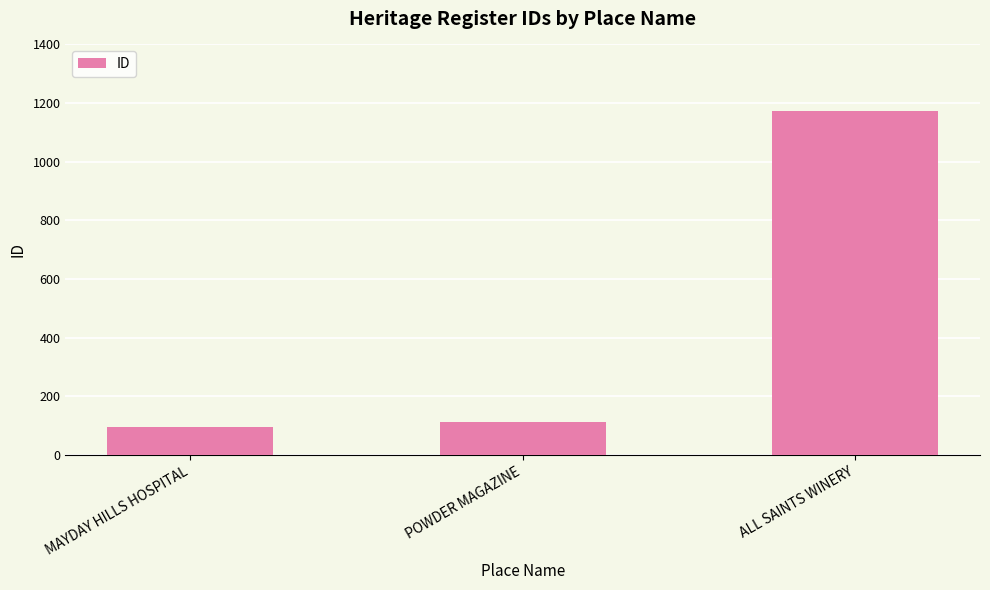

Count the number of categories in the chart.

3